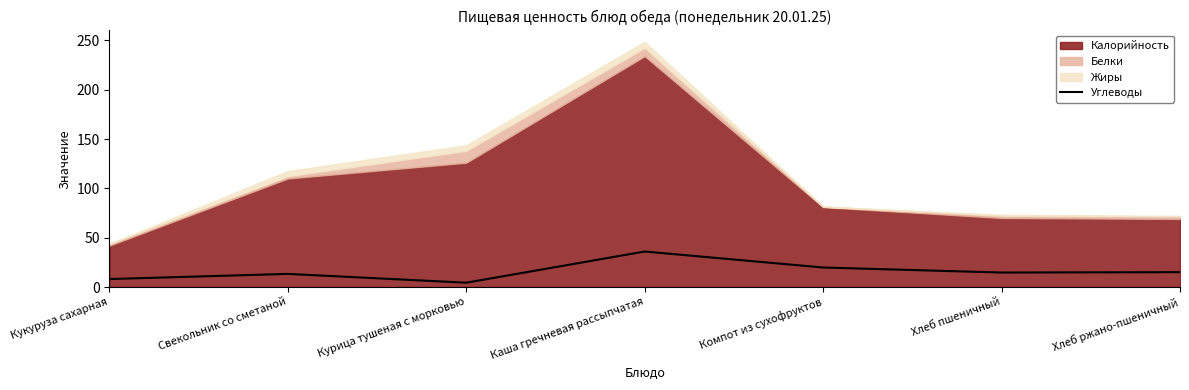

Read the Углеводы value at Хлеб ржано-пшеничный.

15.1